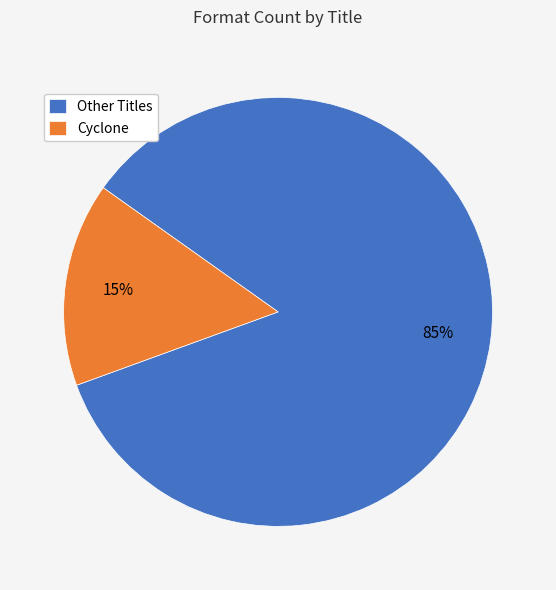

Which category has the biggest portion of the pie?

Other Titles